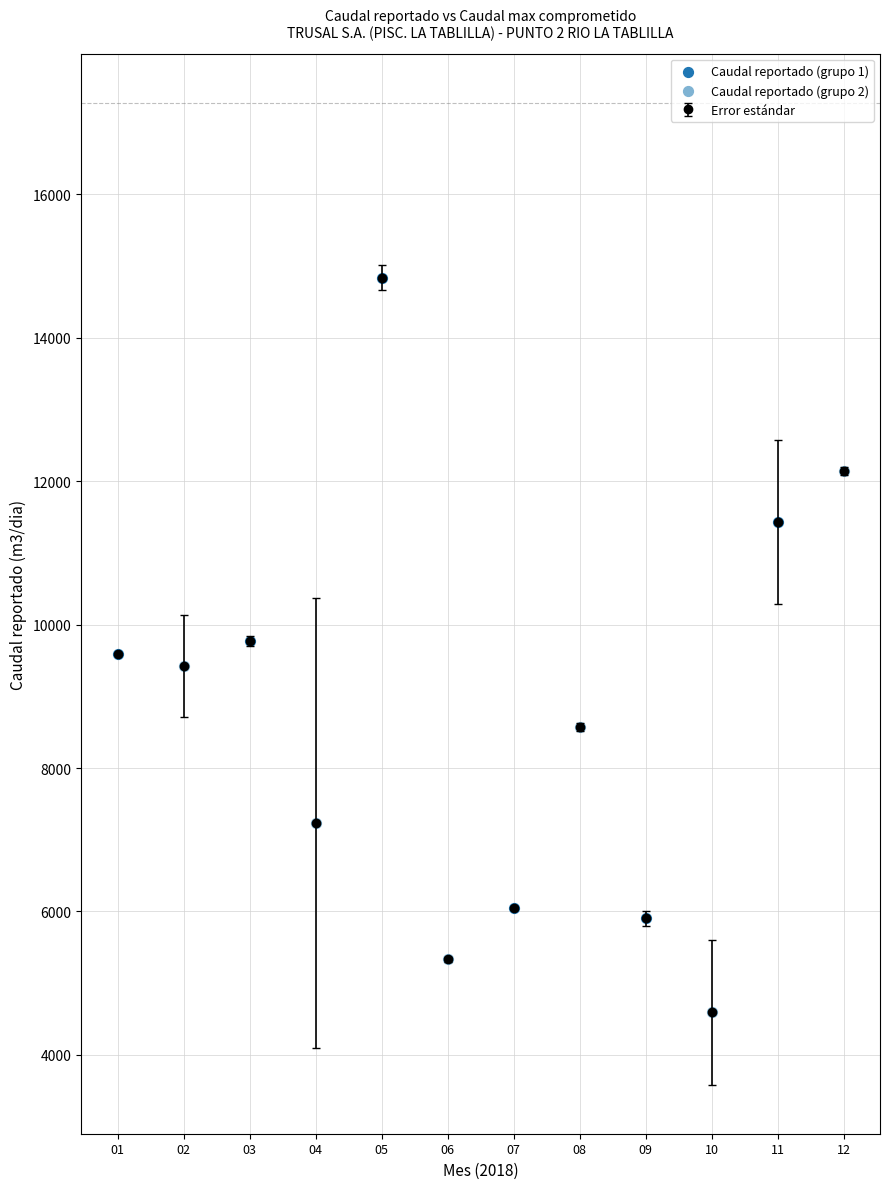

What is the change in value from 05 to 12?

-2701.6